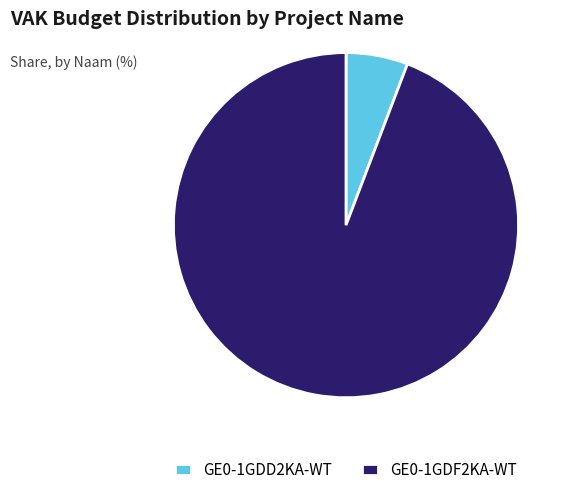

Which category accounts for the majority?

GE0-1GDF2KA-WT